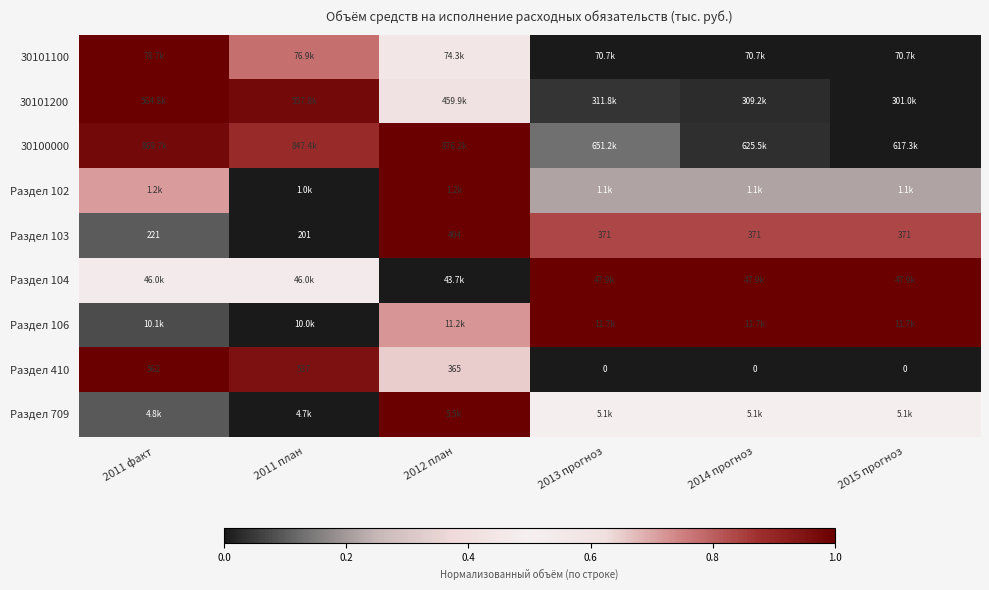

Is the value of Раздел 410 at 2013 прогноз greater than the value of Раздел 103 at 2012 план?

No